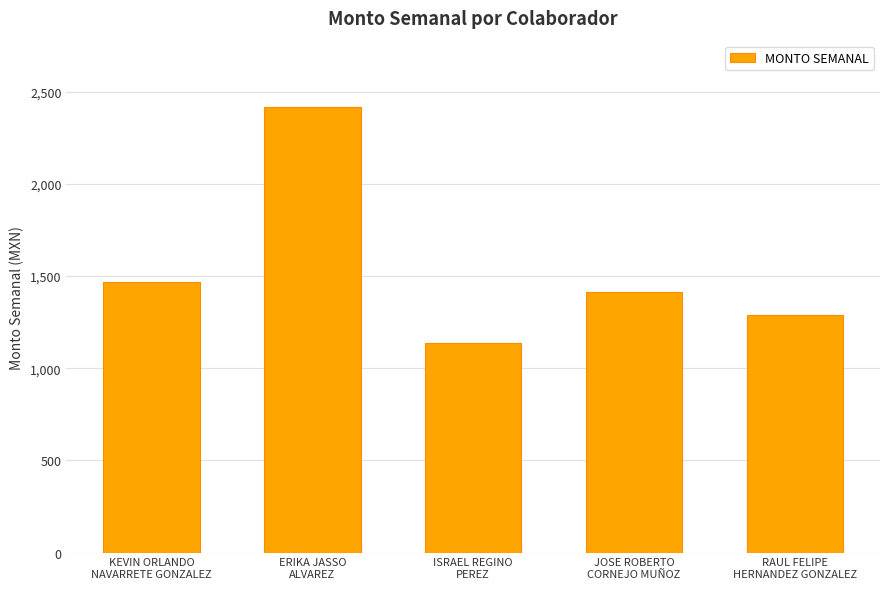

What is the label of the 4th bar from the right?

ERIKA JASSO
ALVAREZ